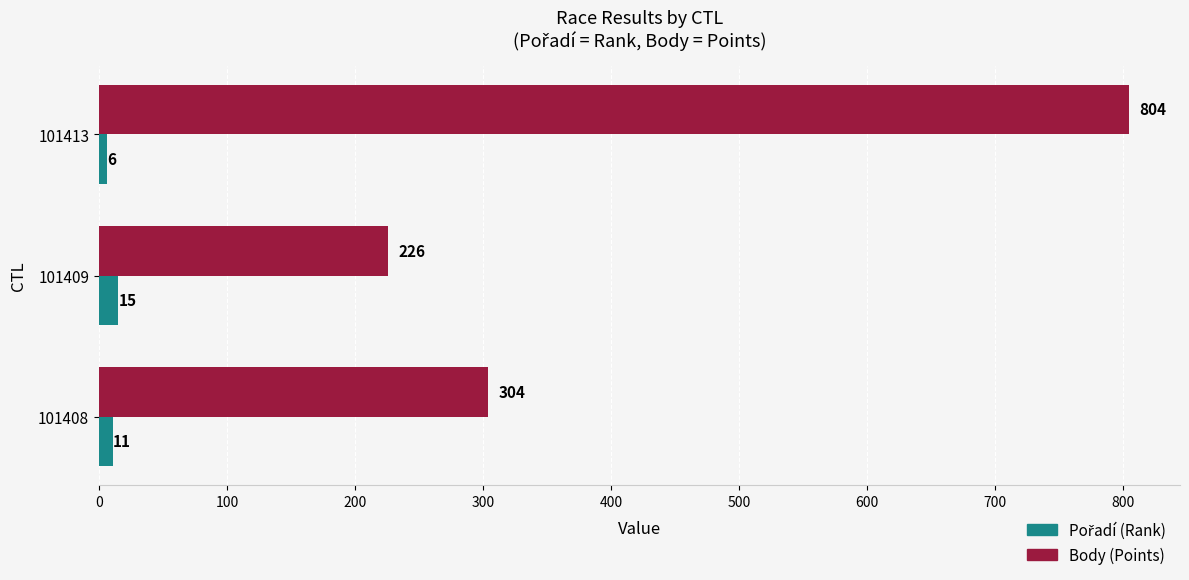

Which category has the lowest value across all series?

101413